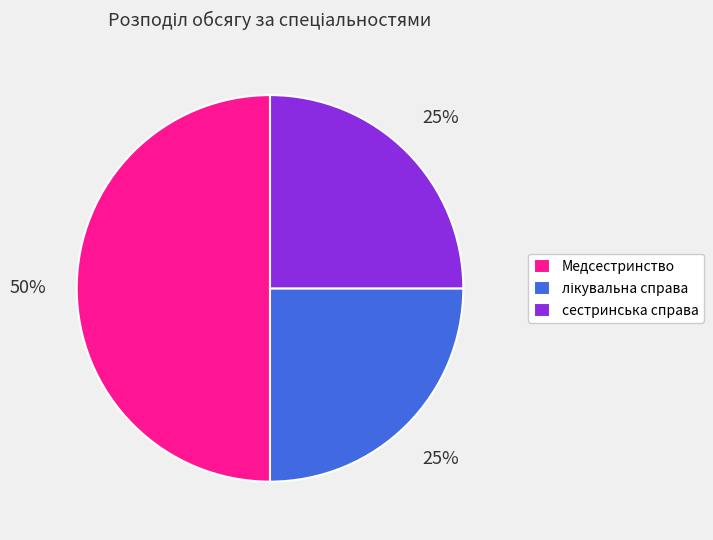

What is the largest slice in the pie chart?

Медсестринство